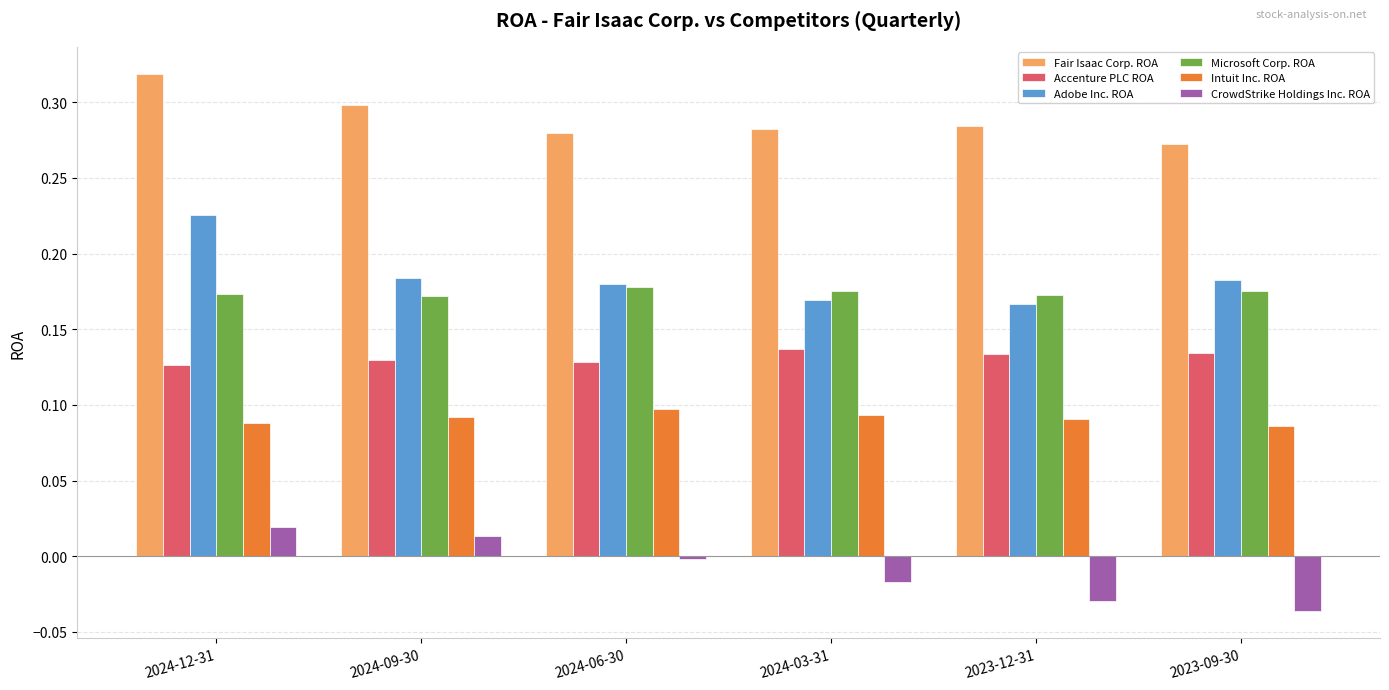

What is the total value across all series at 2023-12-31?

0.8